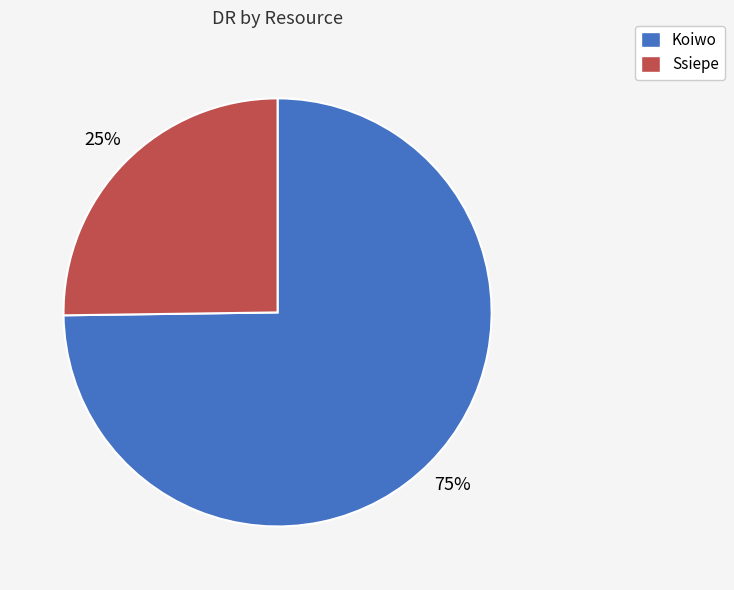

Count the number of slices in the pie.

2